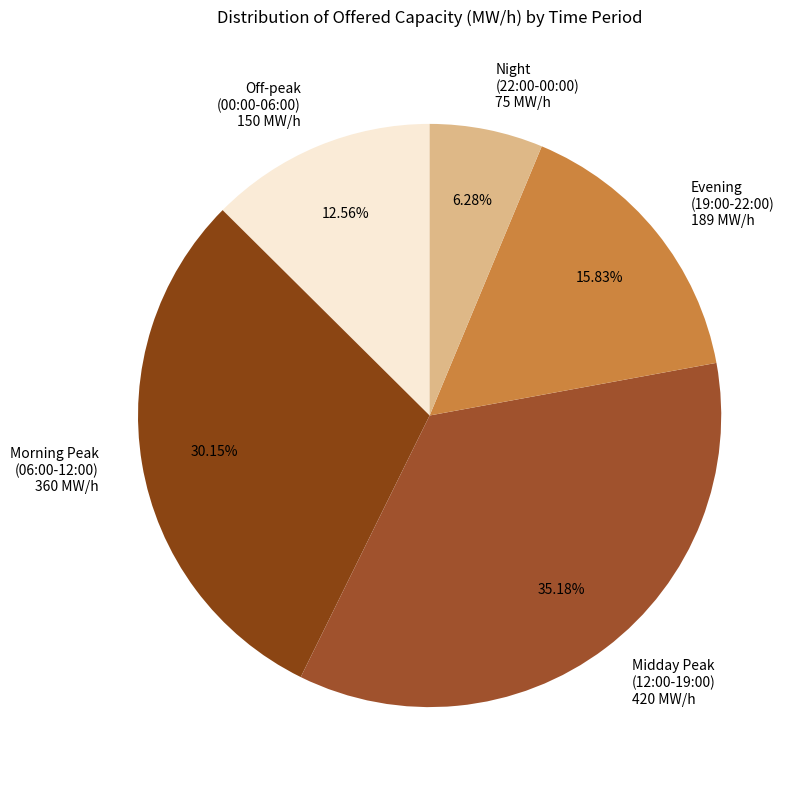

Rank the categories by value from lowest to highest.

Night (22:00-00:00) 75 MW/h, Off-peak (00:00-06:00) 150 MW/h, Evening (19:00-22:00) 189 MW/h, Morning Peak (06:00-12:00) 360 MW/h, Midday Peak (12:00-19:00) 420 MW/h